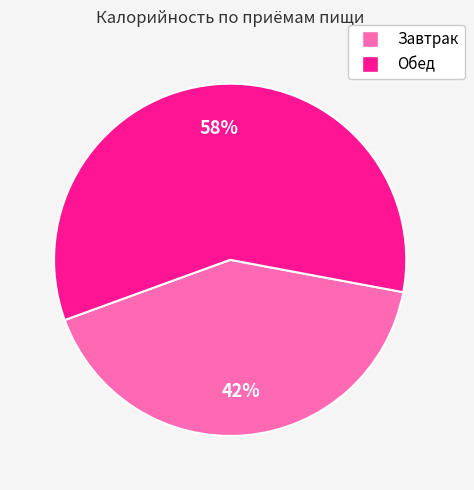

Combined, do Завтрак and Обед account for over 50%?

Yes